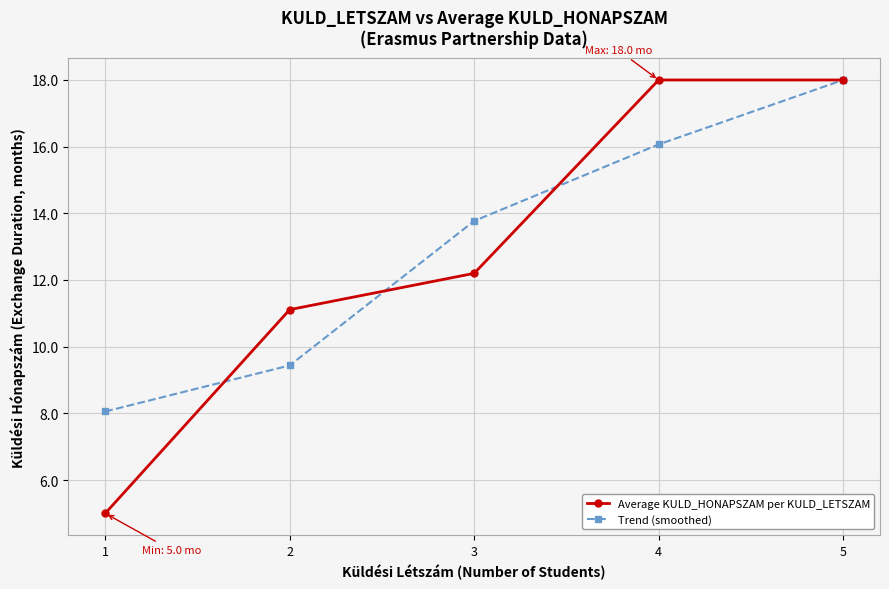

Which series has the largest range (max minus min)?

Average KULD_HONAPSZAM per KULD_LETSZAM